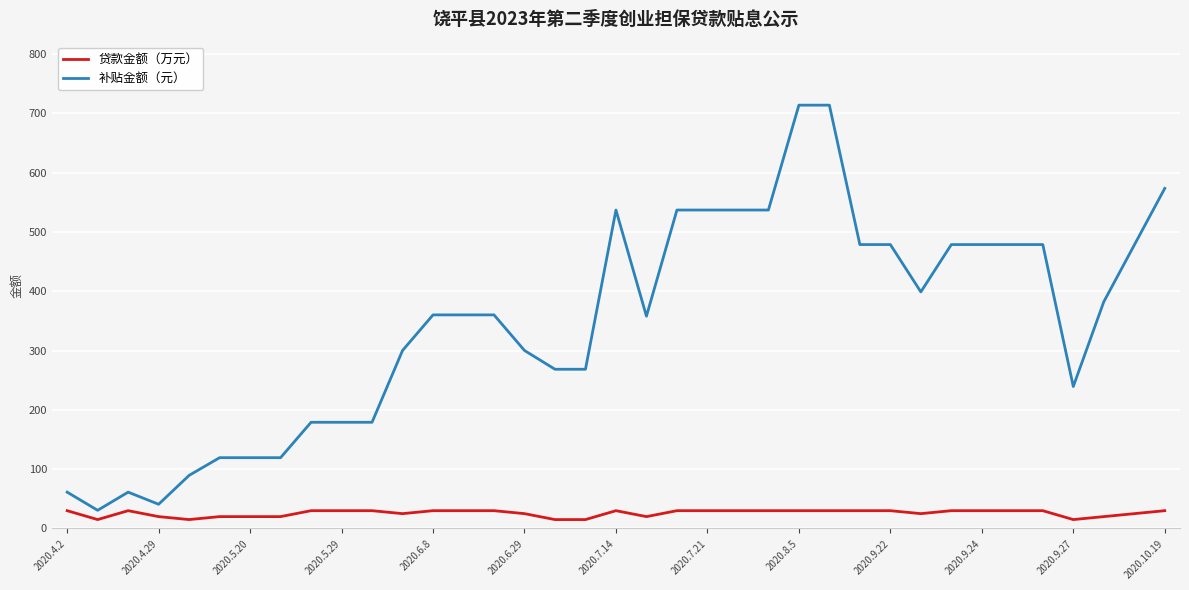

Which series has the widest spread of values?

补贴金额（元）